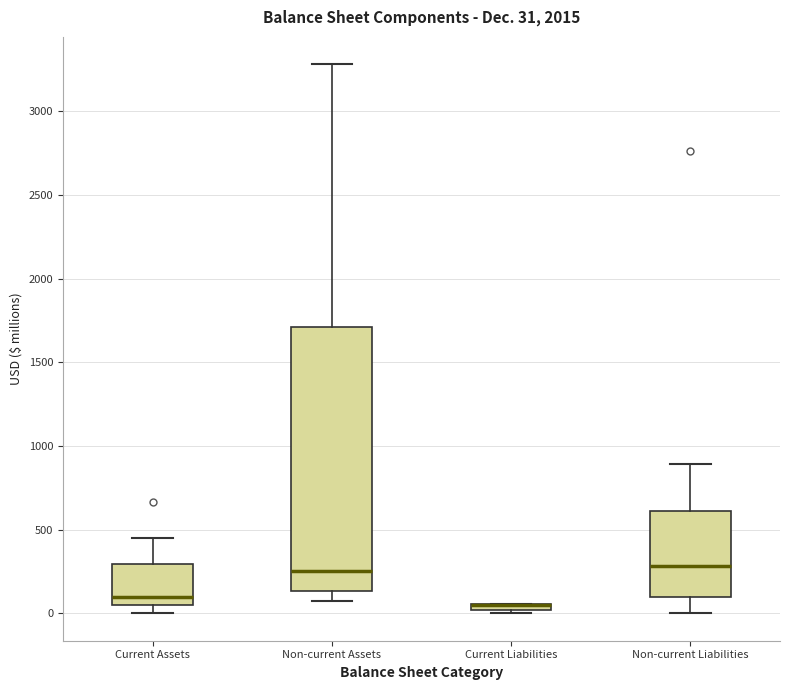

Which box is the tallest, from its lower edge to its upper edge?

Non-current Assets